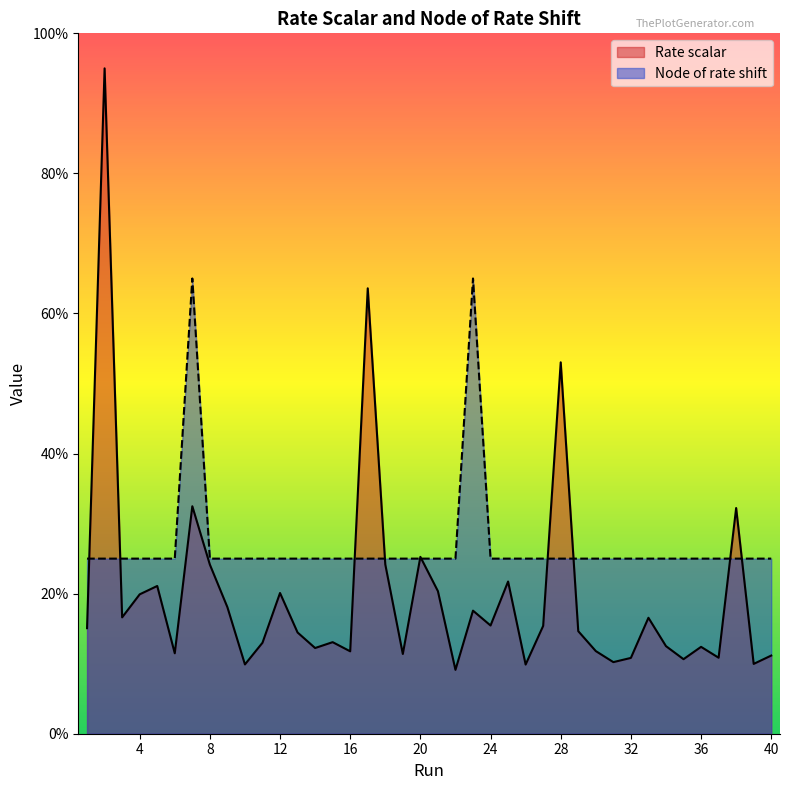

At which label does Node of rate shift reach its minimum?

1